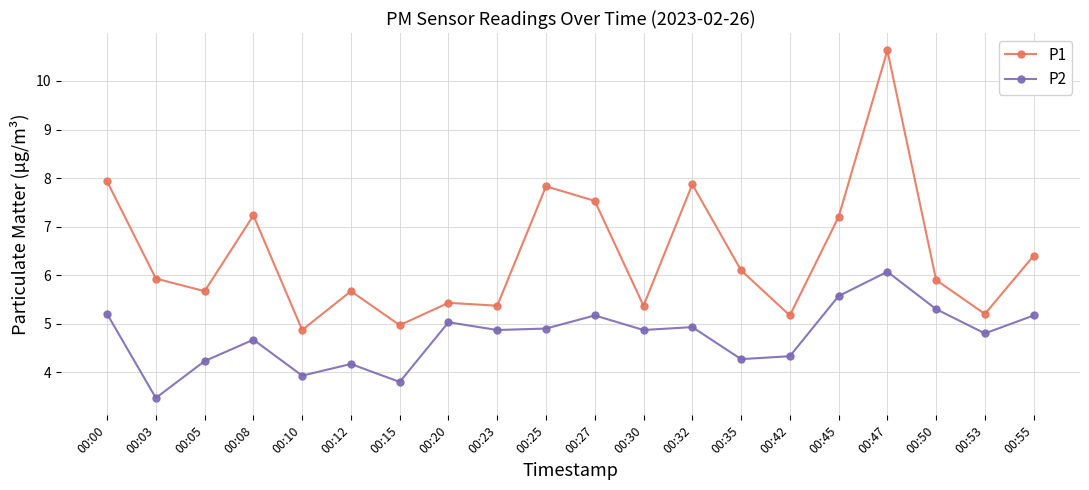

What is the difference between the P2 values at 00:47 and 00:53?

1.3